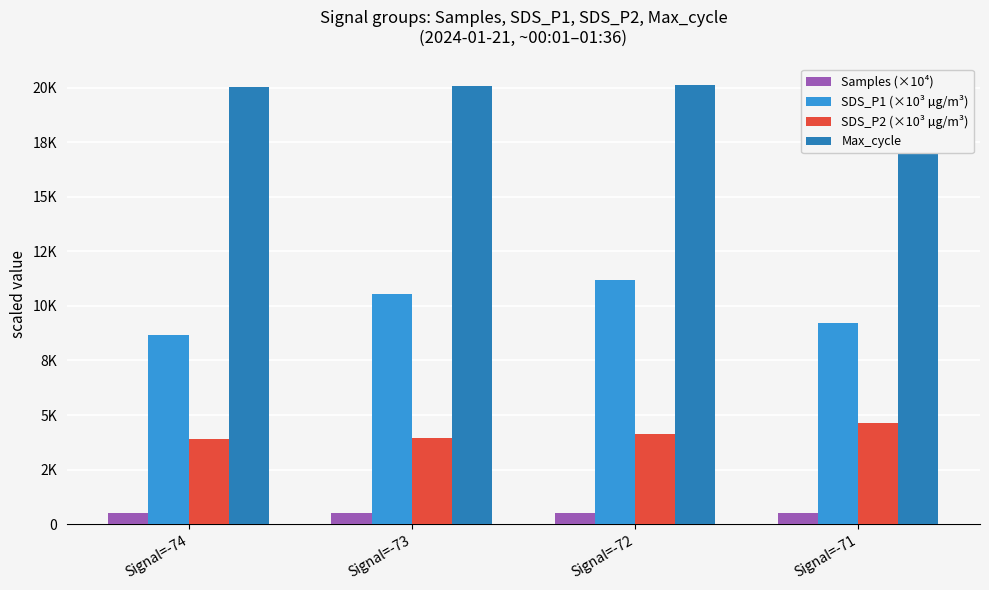

What are all the series names shown in the legend?

Samples (×10⁴), SDS_P1 (×10³ µg/m³), SDS_P2 (×10³ µg/m³), Max_cycle